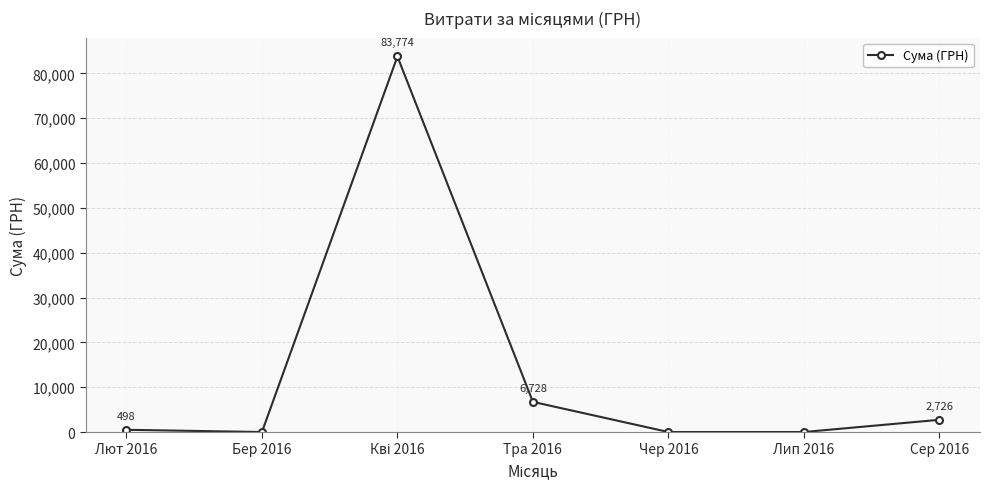

How many data points are less than 497?

3